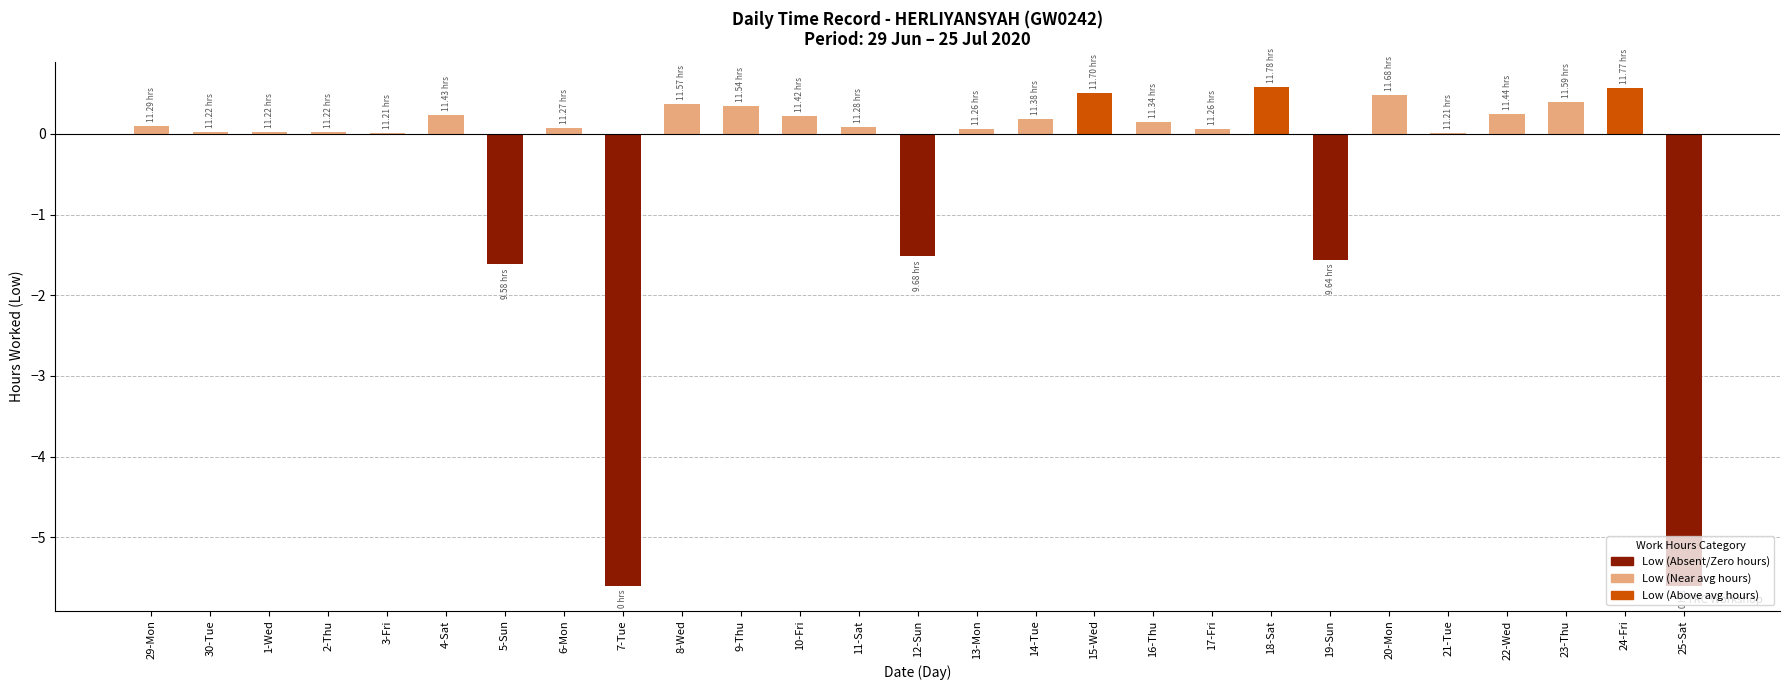

Count the number of data series in this chart.

1